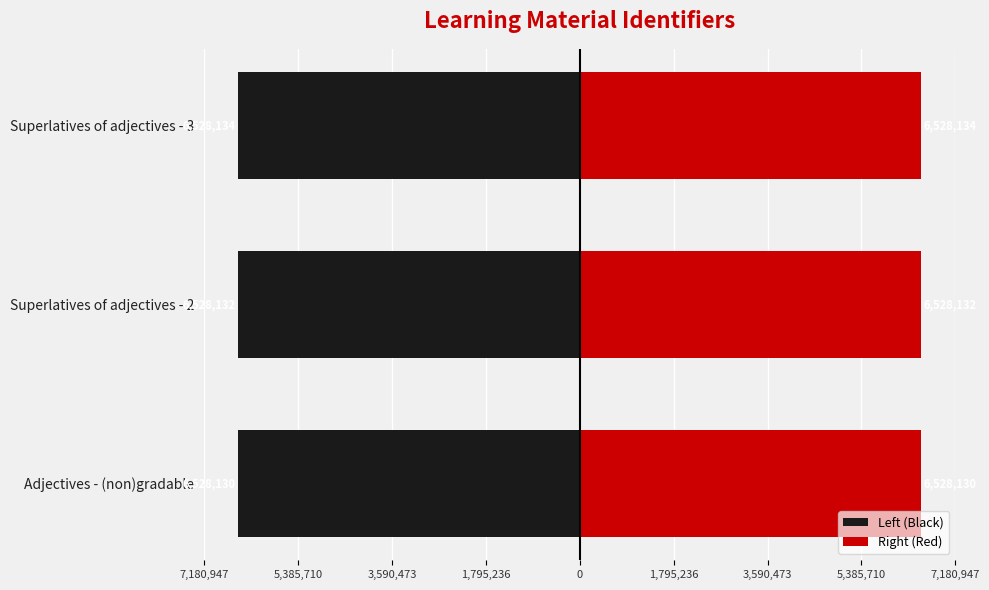

Which series has the largest range (max minus min)?

Left (Black)